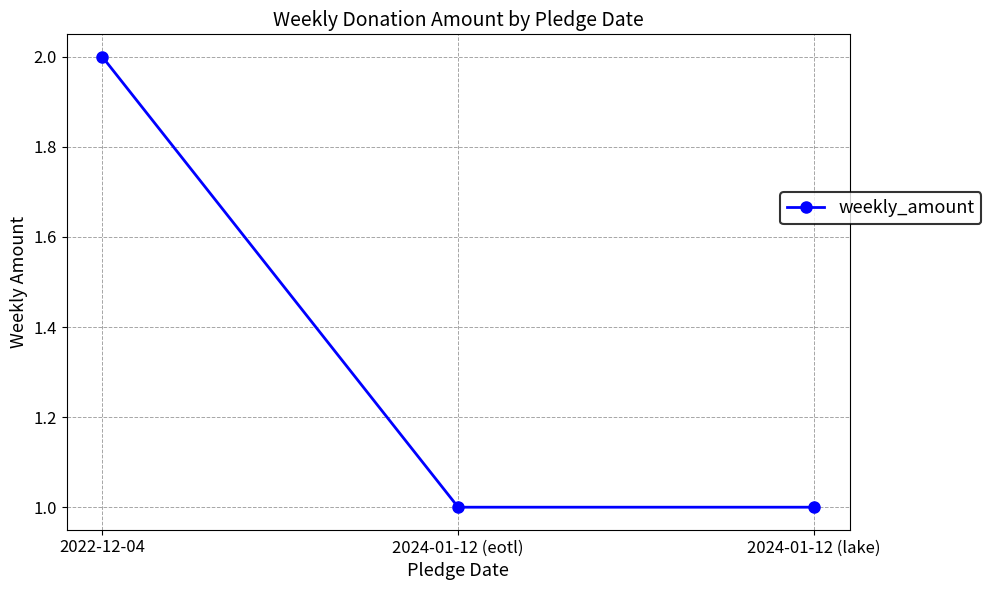

How many lines are shown in the chart?

1